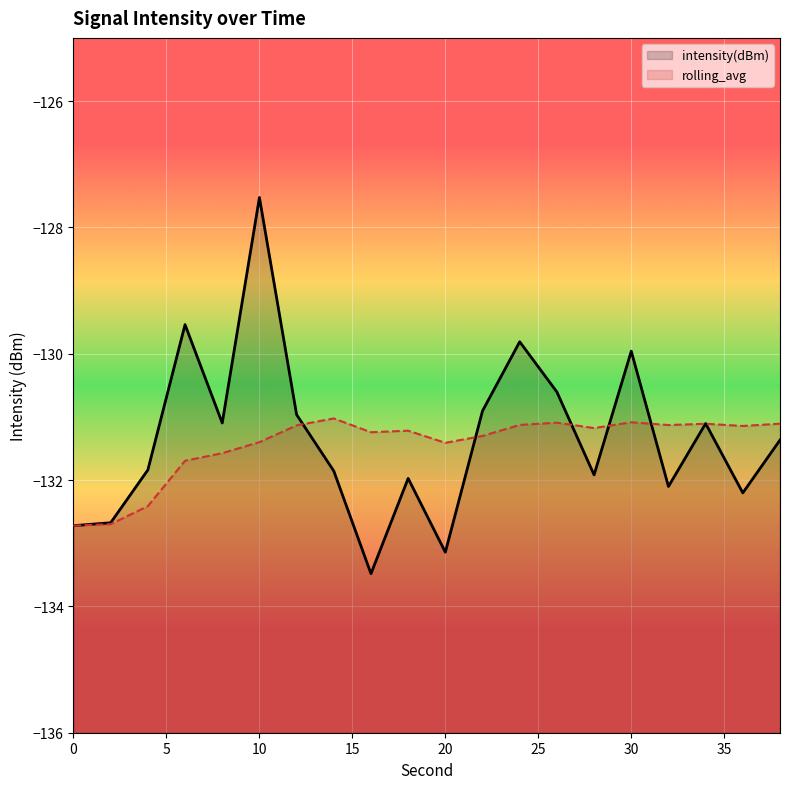

What is the maximum value for rolling_avg?

-131.0